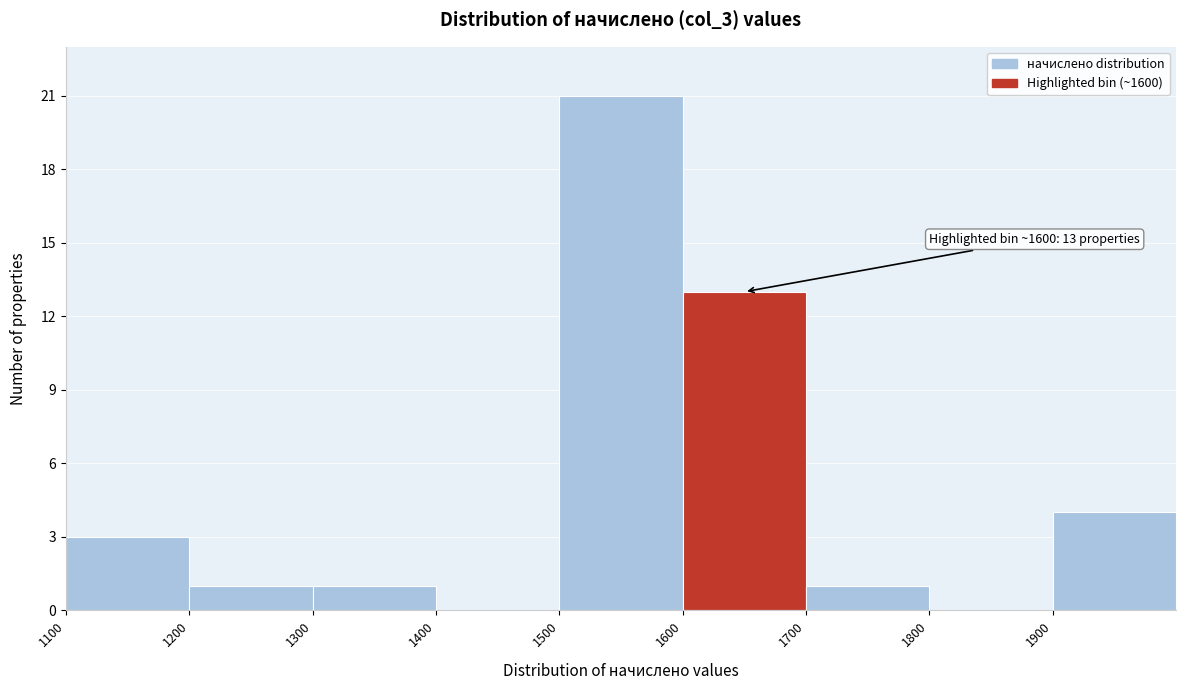

Which range on the x-axis has the tallest bar?

1500 to 1600